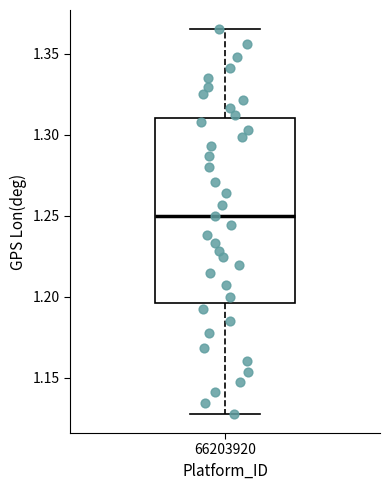

Transcribe this box plot: give where the median line is, the range the box spans, and where the two whiskers end, as read against the y-axis. The values are not printed on the chart, so give them approximately, as read against the axis.

median 1.250, box 1.195 to 1.310, whiskers 1.130 to 1.365